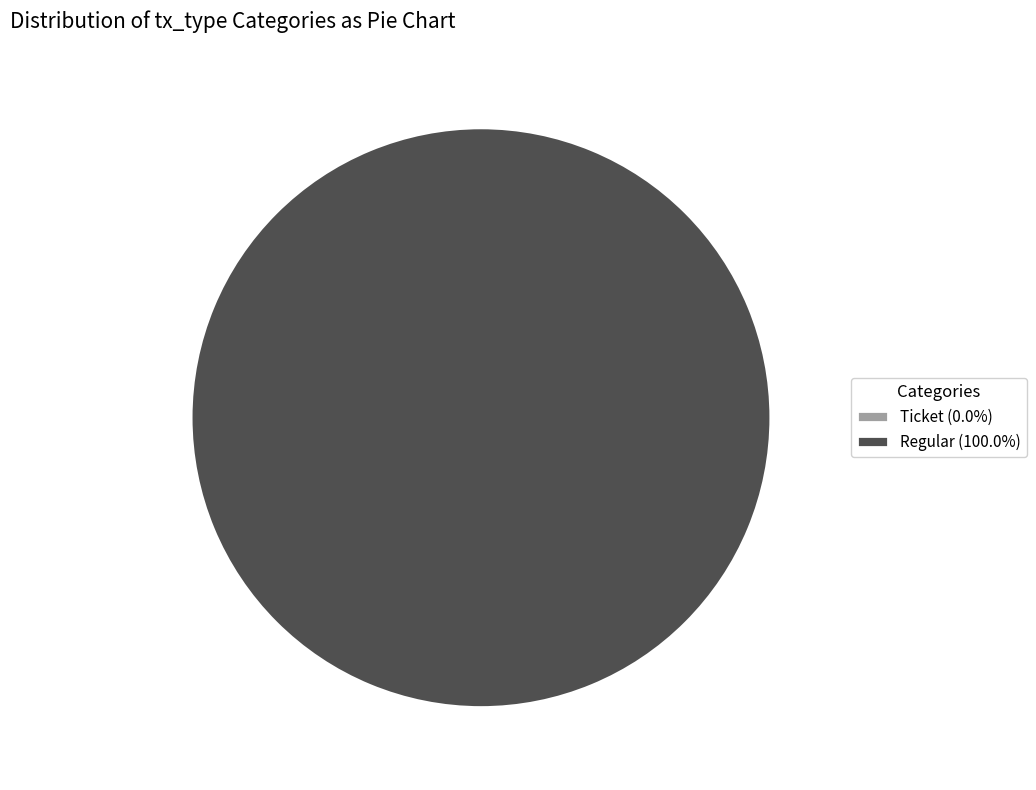

To the nearest percent, what percentage of the pie is Regular?

100%